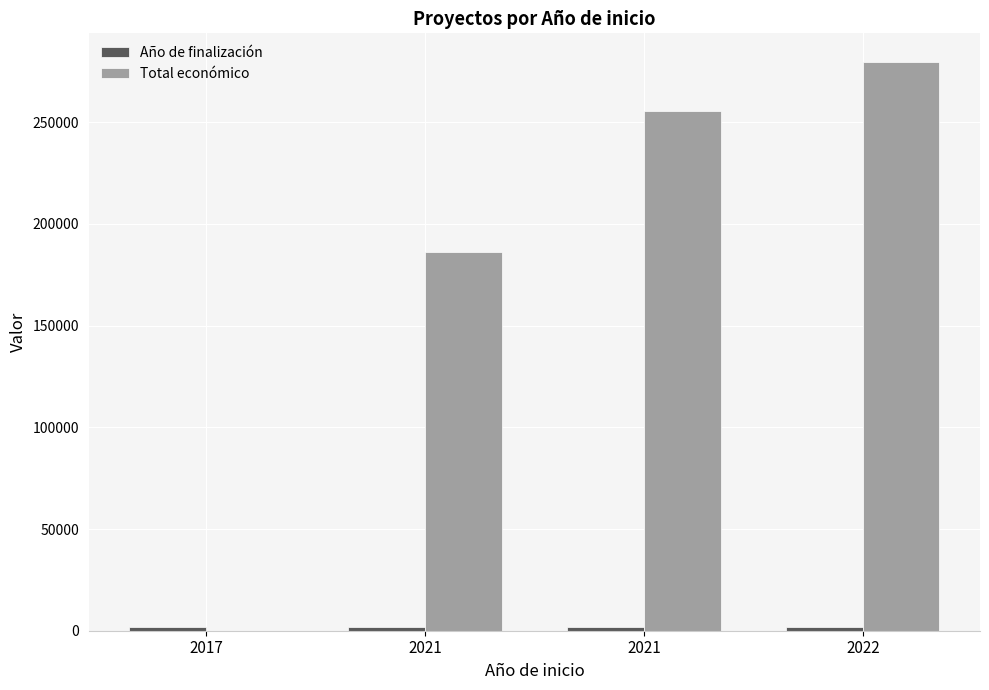

How many groups of bars are there?

4